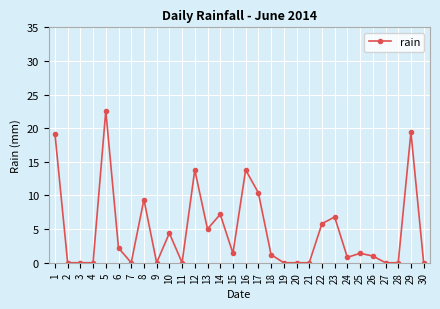

What is the value of the 8th point from the left?

9.4